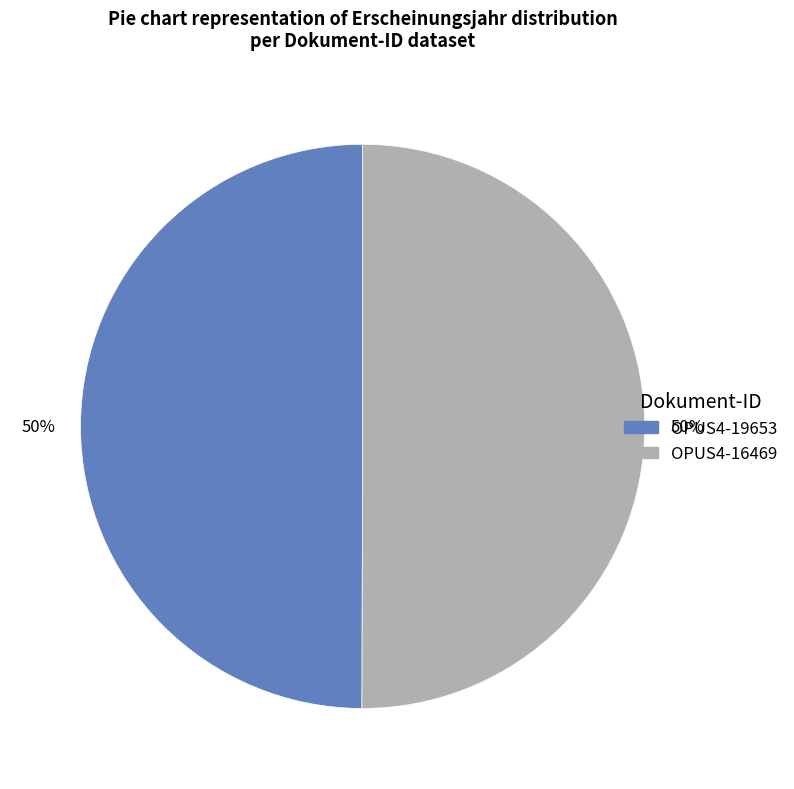

To the nearest percent, what percentage of the pie is OPUS4-16469?

50%